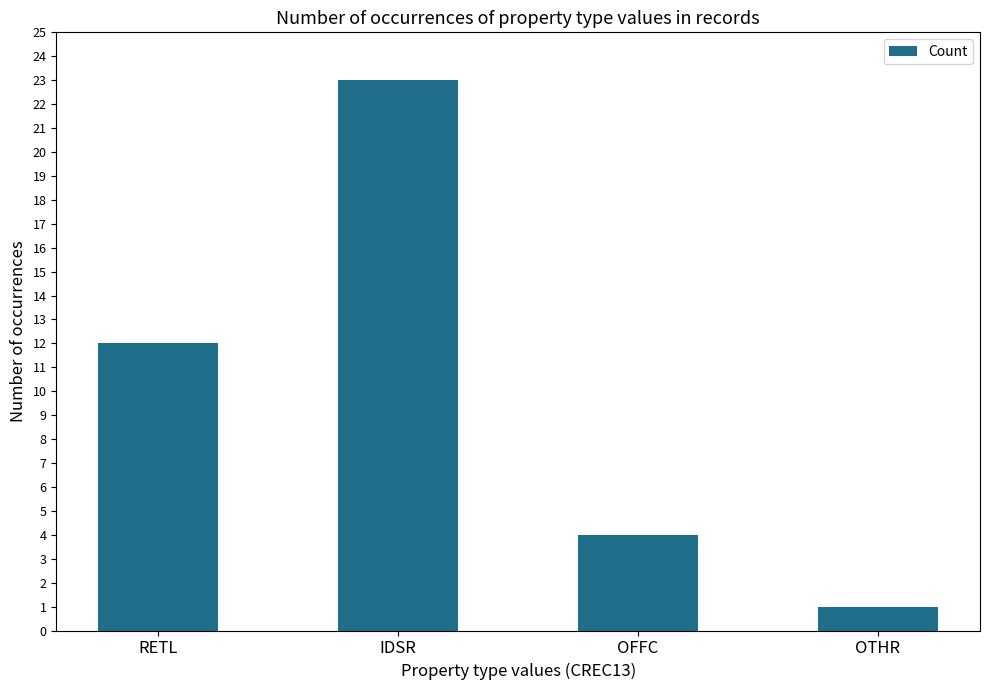

What is the greatest value displayed?

23